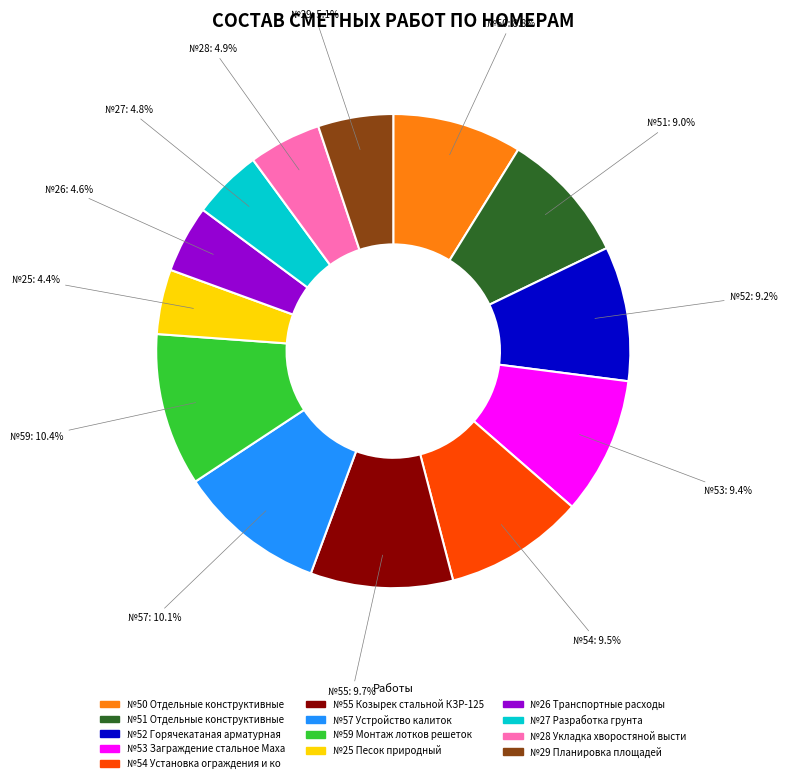

Does any single category account for the majority?

No